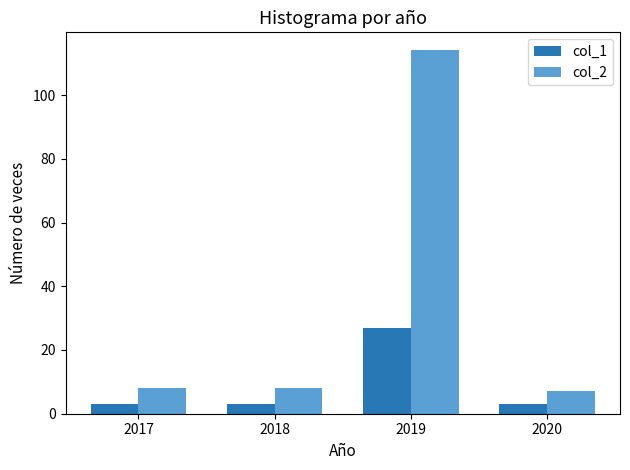

What is the difference between the maximum and minimum values in the col_2 series?

107